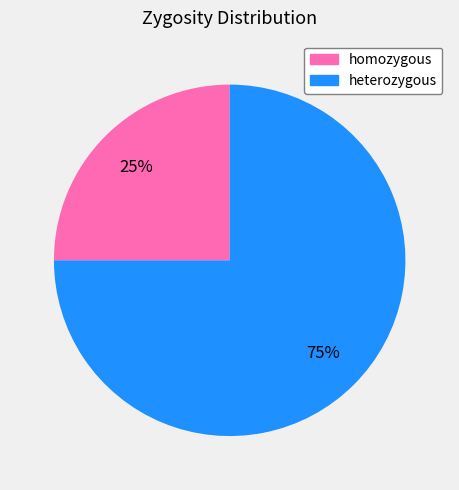

To the nearest percent, what percentage of the pie is homozygous?

25%